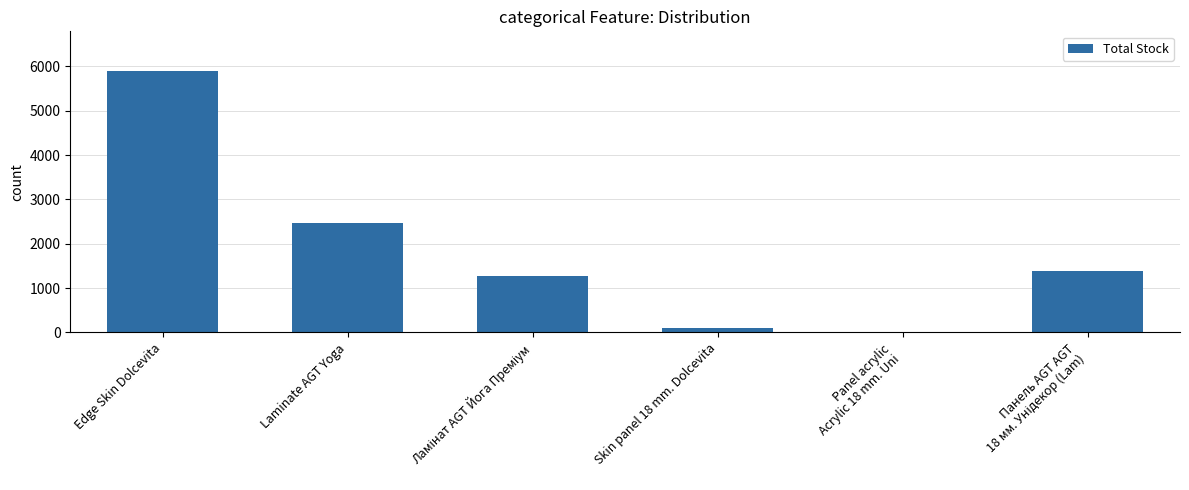

What is the sum of all values?

11125